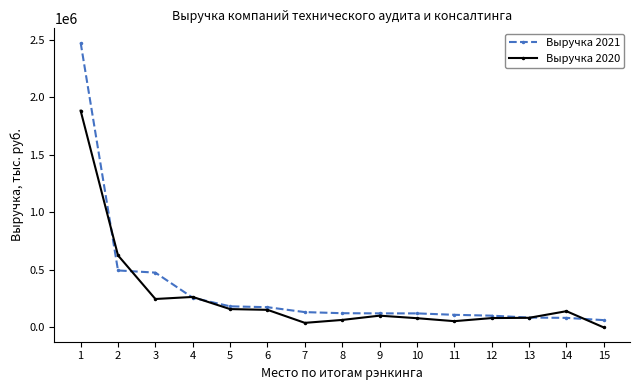

What is the sum of the Выручка 2020 values at 13 and 6?

237373